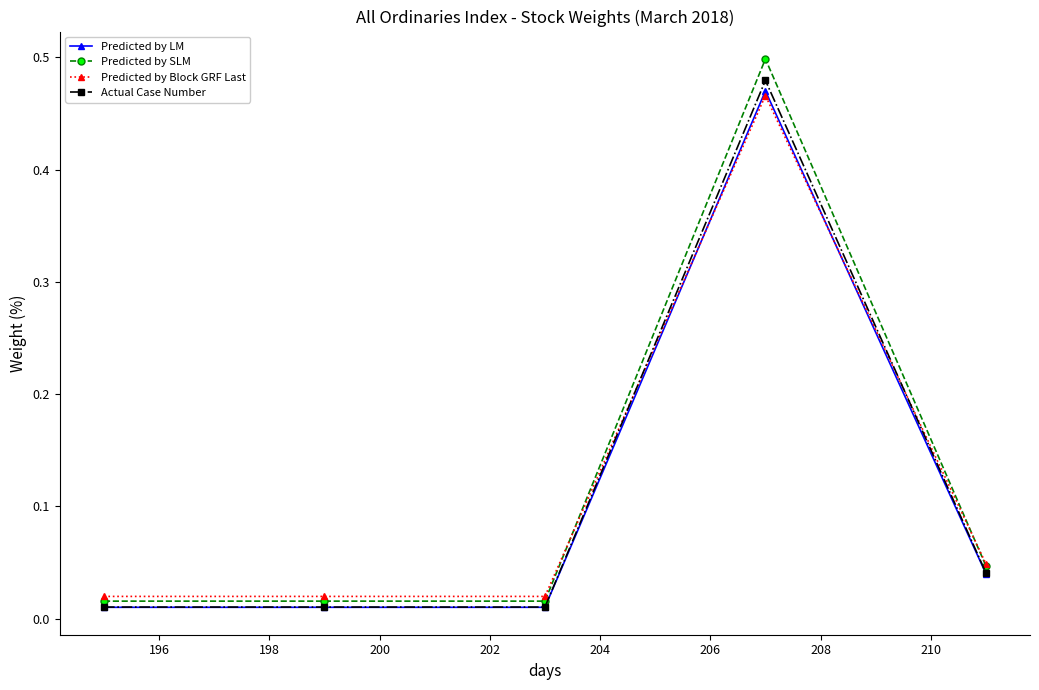

Which series has the largest range (max minus min)?

Predicted by SLM